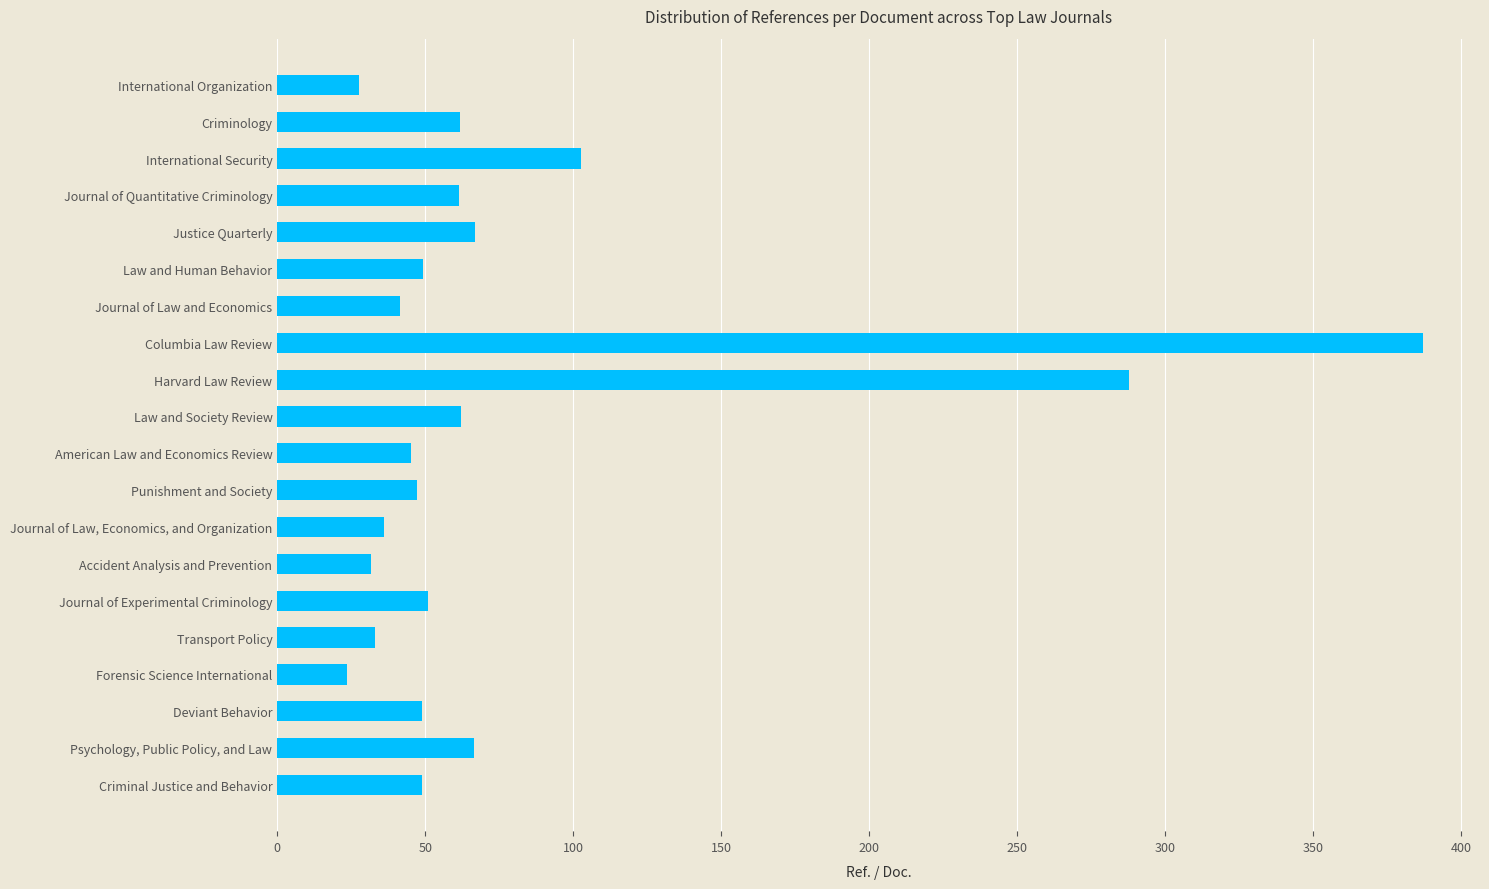

The value at Deviant Behavior is 49.1. True or false?

True